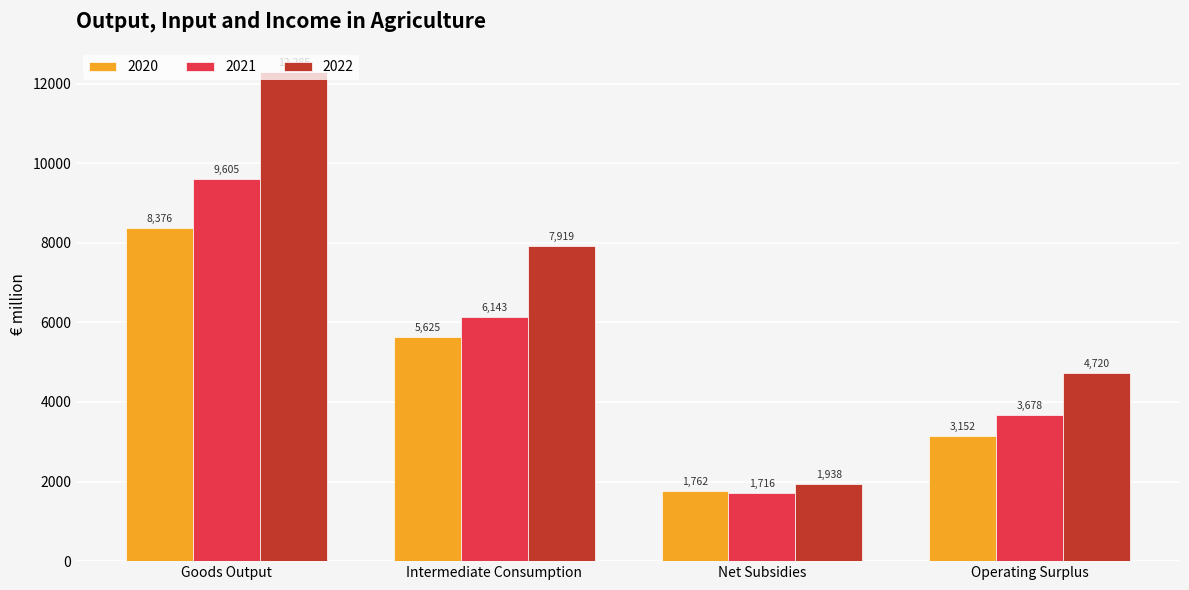

What is the approximate value of 2020 at Goods Output?

8376.5